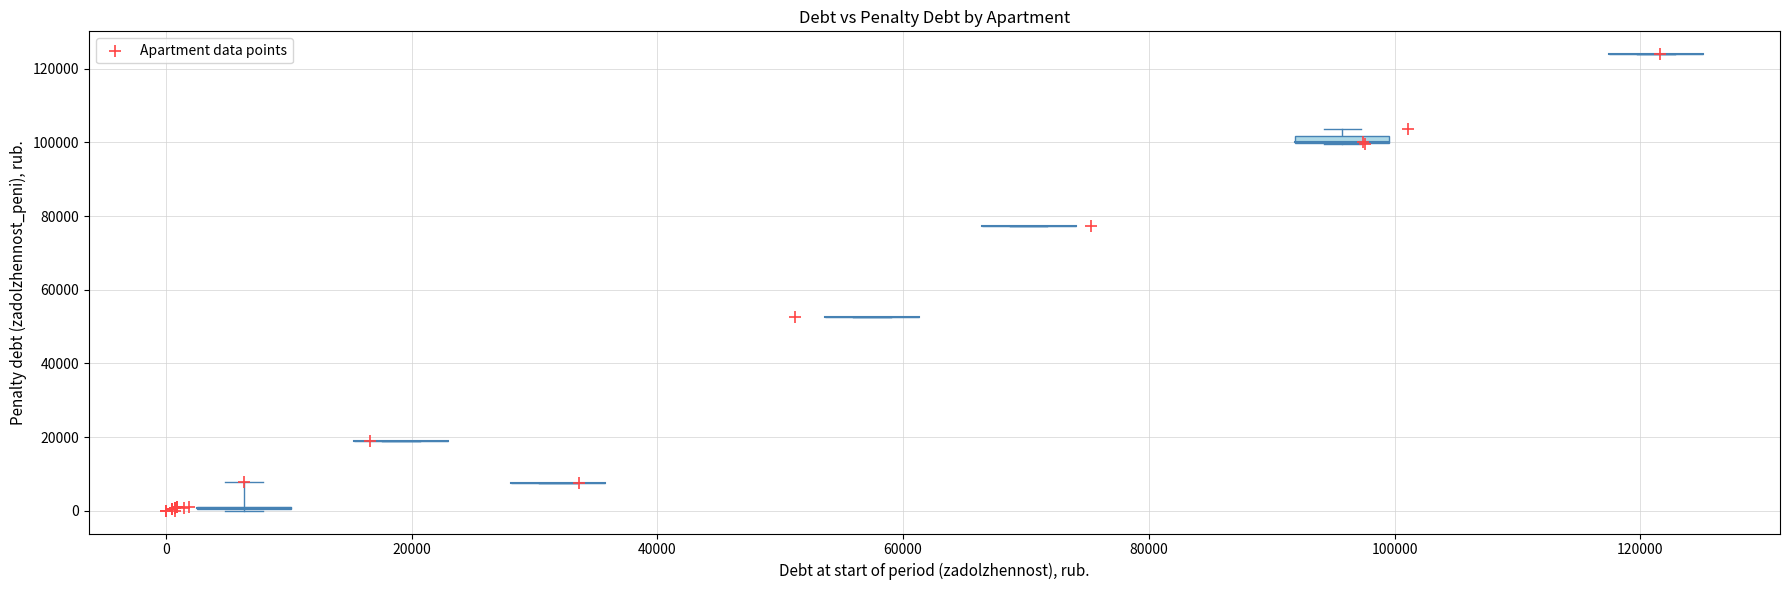

What Y value in the scatter plot is closest to 61975?

52520.2